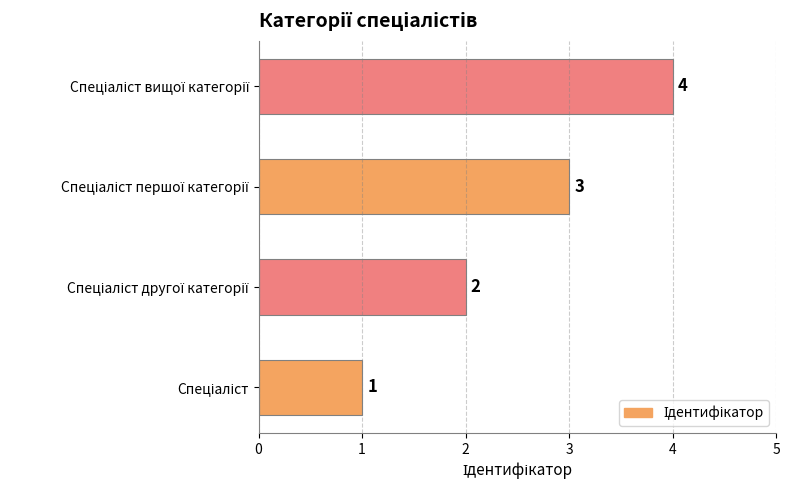

Are the bars horizontal?

Yes